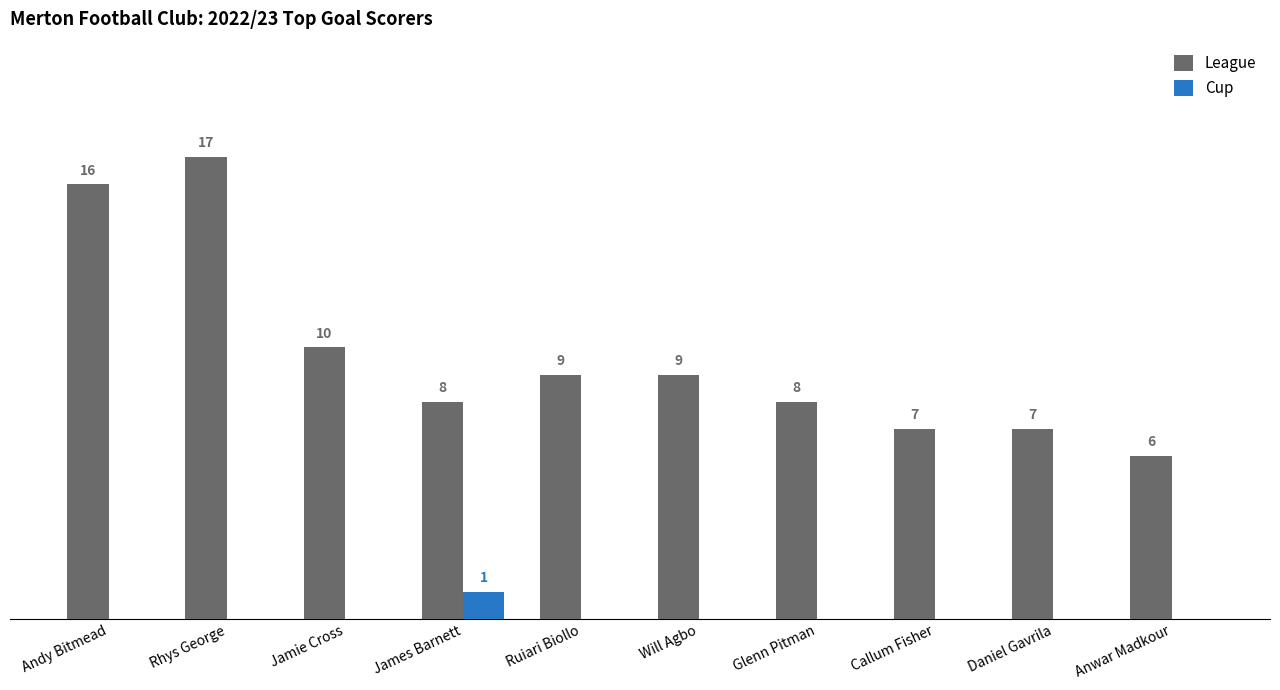

Which series changed the most between Rhys George and Glenn Pitman?

League